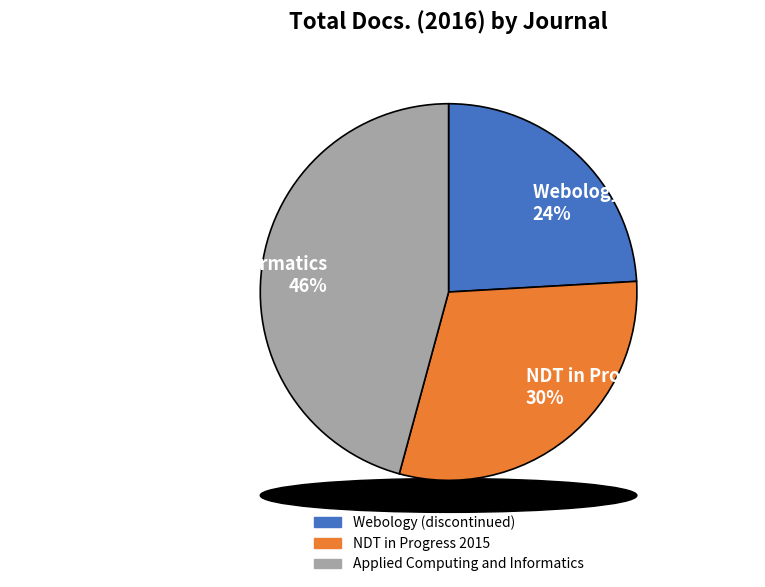

Which category has the smallest portion of the pie?

Webology (discontinued)